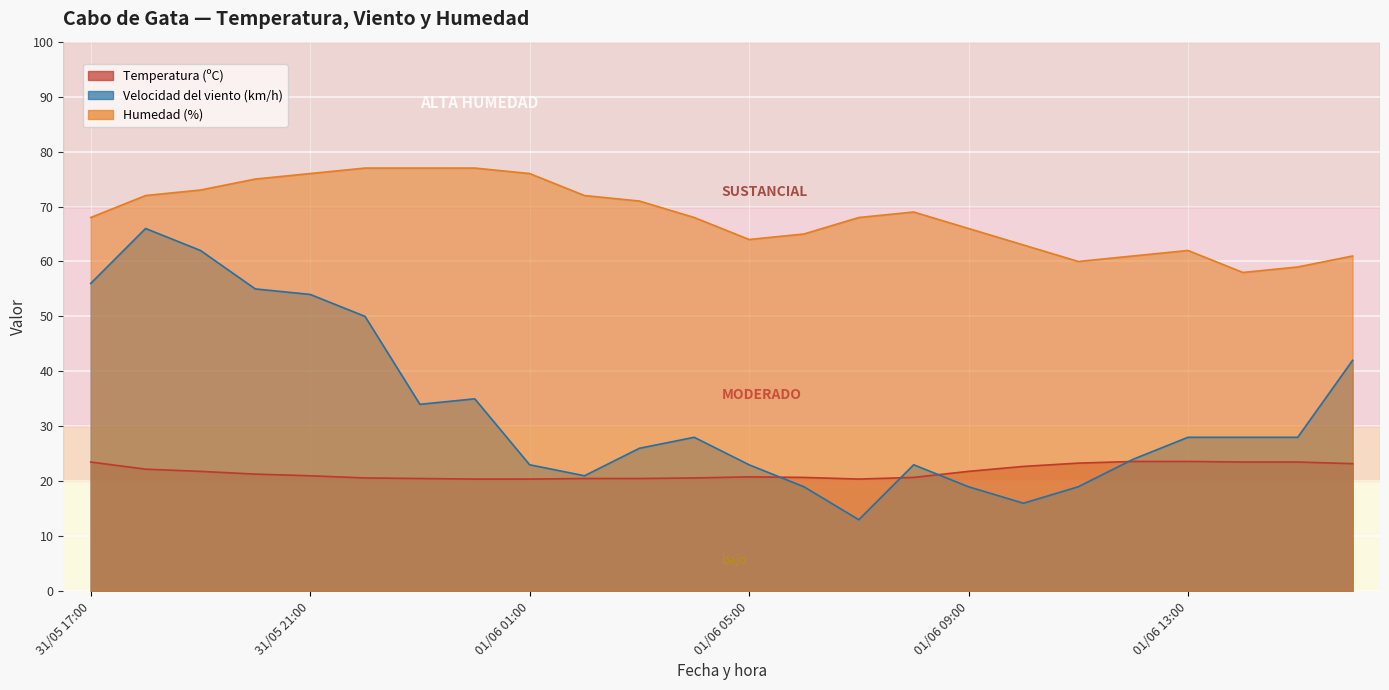

Reading right to left, transcribe all the data shown in this chart.

Temperatura (ºC): 01/06 16:00=23.2	01/06 15:00=23.5	01/06 14:00=23.5	01/06 13:00=23.6	01/06 12:00=23.6	01/06 11:00=23.3	01/06 10:00=22.7	01/06 09:00=21.8	01/06 08:00=20.7	01/06 07:00=20.4	01/06 06:00=20.7	01/06 05:00=20.8	01/06 04:00=20.6	01/06 03:00=20.5	01/06 02:00=20.5	01/06 01:00=20.4	01/06 00:00=20.4	31/05 23:00=20.5	31/05 22:00=20.6	31/05 21:00=21.0	31/05 20:00=21.3	31/05 19:00=21.8	31/05 18:00=22.2	31/05 17:00=23.5
Velocidad del viento (km/h): 01/06 16:00=42.0	01/06 15:00=28.0	01/06 14:00=28.0	01/06 13:00=28.0	01/06 12:00=24.0	01/06 11:00=19.0	01/06 10:00=16.0	01/06 09:00=19.0	01/06 08:00=23.0	01/06 07:00=13.0	01/06 06:00=19.0	01/06 05:00=23.0	01/06 04:00=28.0	01/06 03:00=26.0	01/06 02:00=21.0	01/06 01:00=23.0	01/06 00:00=35.0	31/05 23:00=34.0	31/05 22:00=50.0	31/05 21:00=54.0	31/05 20:00=55.0	31/05 19:00=62.0	31/05 18:00=66.0	31/05 17:00=56.0
Humedad (%): 01/06 16:00=61.0	01/06 15:00=59.0	01/06 14:00=58.0	01/06 13:00=62.0	01/06 12:00=61.0	01/06 11:00=60.0	01/06 10:00=63.0	01/06 09:00=66.0	01/06 08:00=69.0	01/06 07:00=68.0	01/06 06:00=65.0	01/06 05:00=64.0	01/06 04:00=68.0	01/06 03:00=71.0	01/06 02:00=72.0	01/06 01:00=76.0	01/06 00:00=77.0	31/05 23:00=77.0	31/05 22:00=77.0	31/05 21:00=76.0	31/05 20:00=75.0	31/05 19:00=73.0	31/05 18:00=72.0	31/05 17:00=68.0